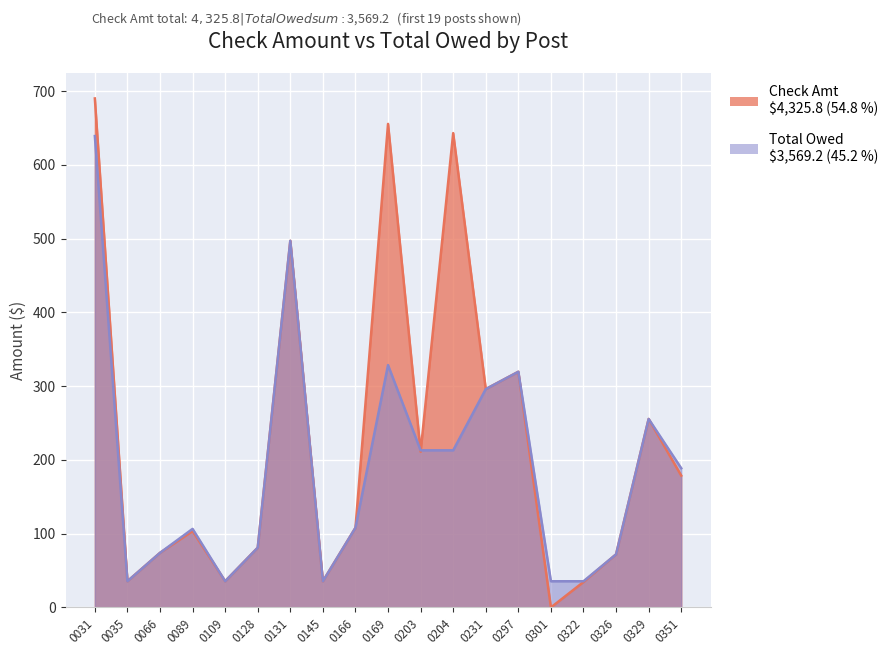

Rank the categories by Check Amt value from lowest to highest.

0301, 0322, 0035, 0109, 0145, 0326, 0066, 0128, 0089, 0166, 0351, 0203, 0329, 0231, 0297, 0131, 0204, 0169, 0031